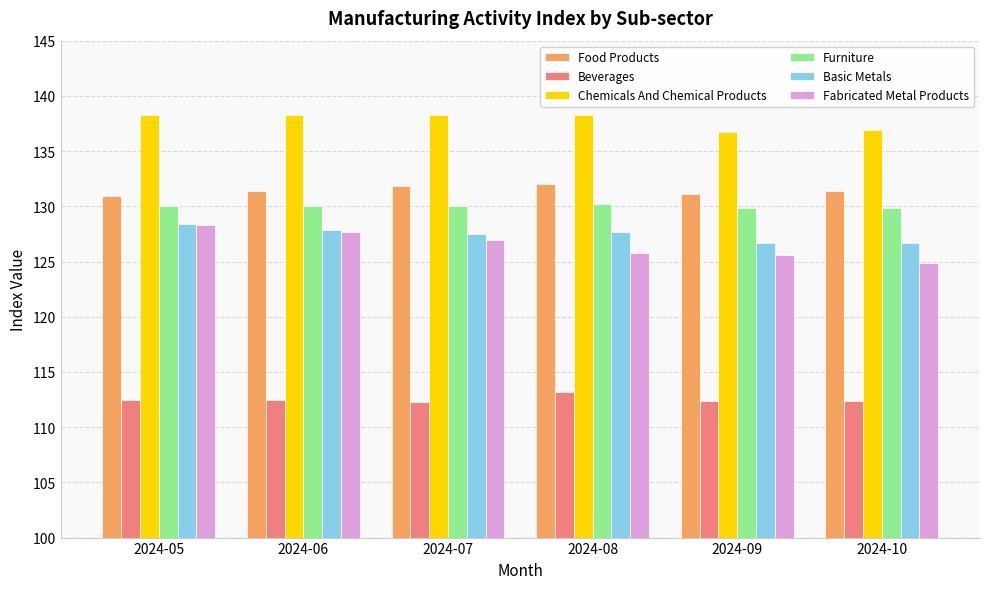

Is the value of Food Products at 2024-05 greater than the value of Chemicals And Chemical Products at 2024-08?

No